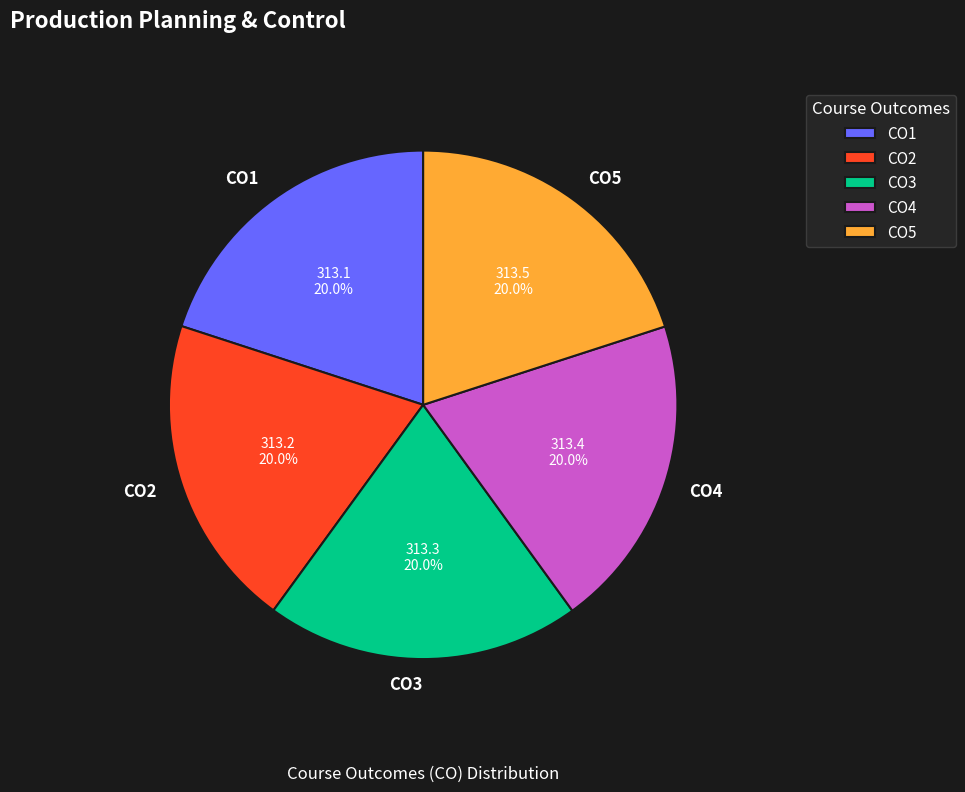

Is there any slice that represents more than half of the pie?

No